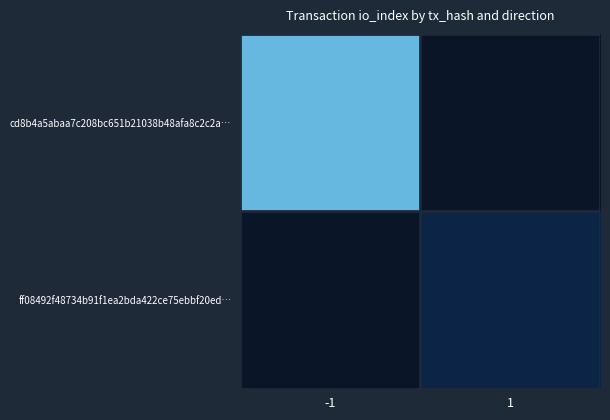

Reading right to left, transcribe all the data shown in this chart.

cd8b4a5abaa7c208bc651b21038b48afa8c2c2a…: 1=0	-1=49
ff08492f48734b91f1ea2bda422ce75ebbf20ed…: 1=10	-1=0